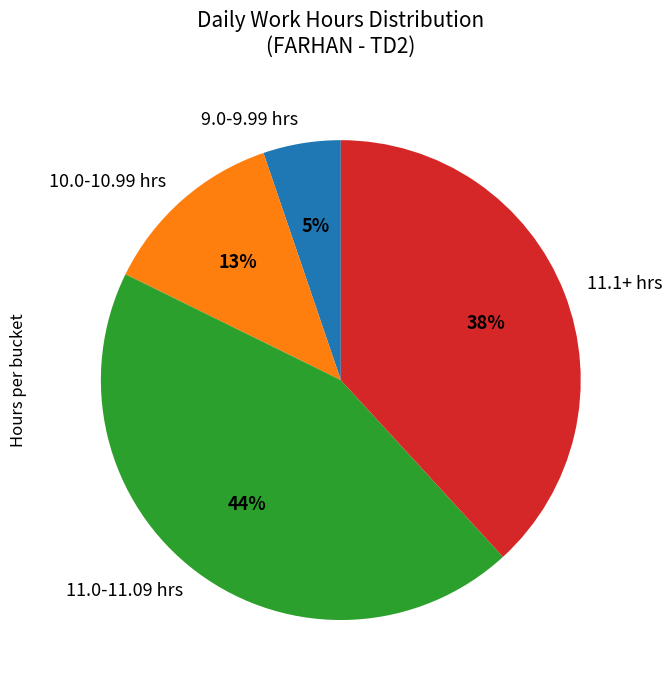

Count the number of slices in the pie.

4